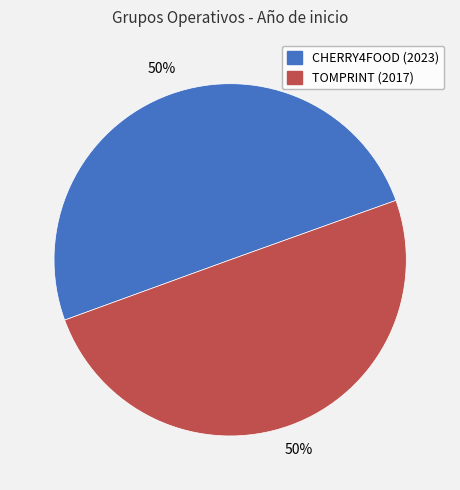

To the nearest percent, what is the average slice percentage?

50%